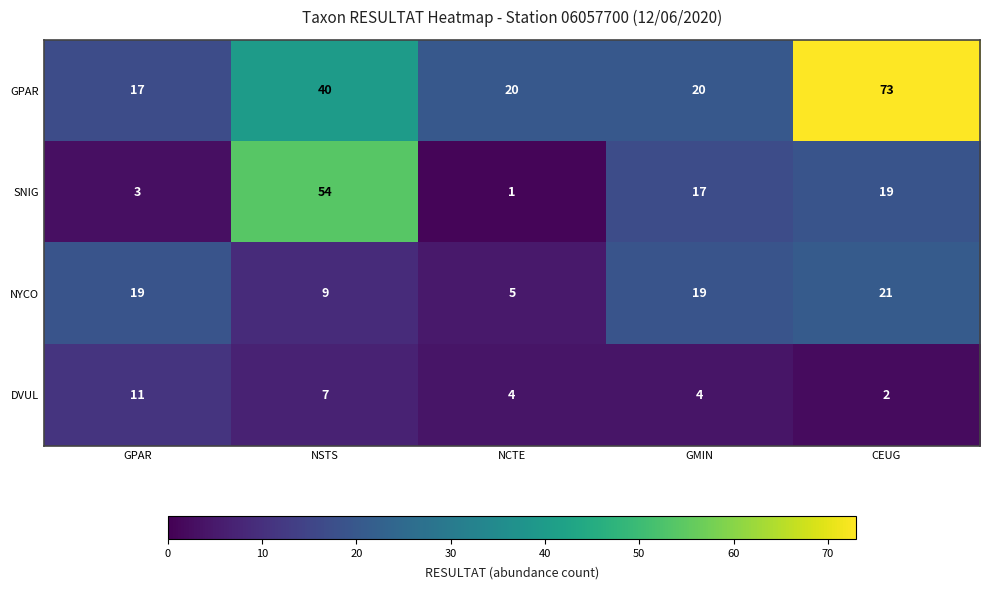

What is the total value across all series at CEUG?

115